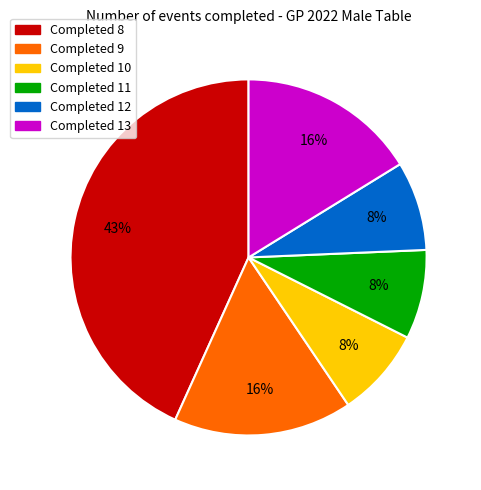

What percentage is the Completed 8 slice, to the nearest percent?

43%